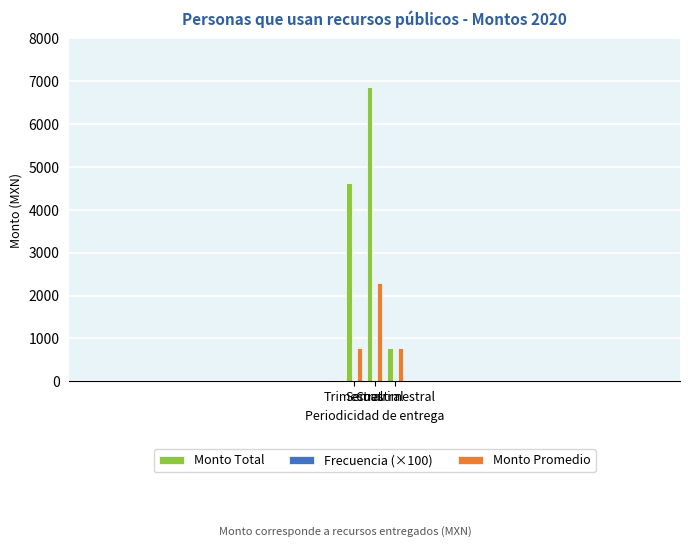

How many data points in Monto Total are above 4620?

1